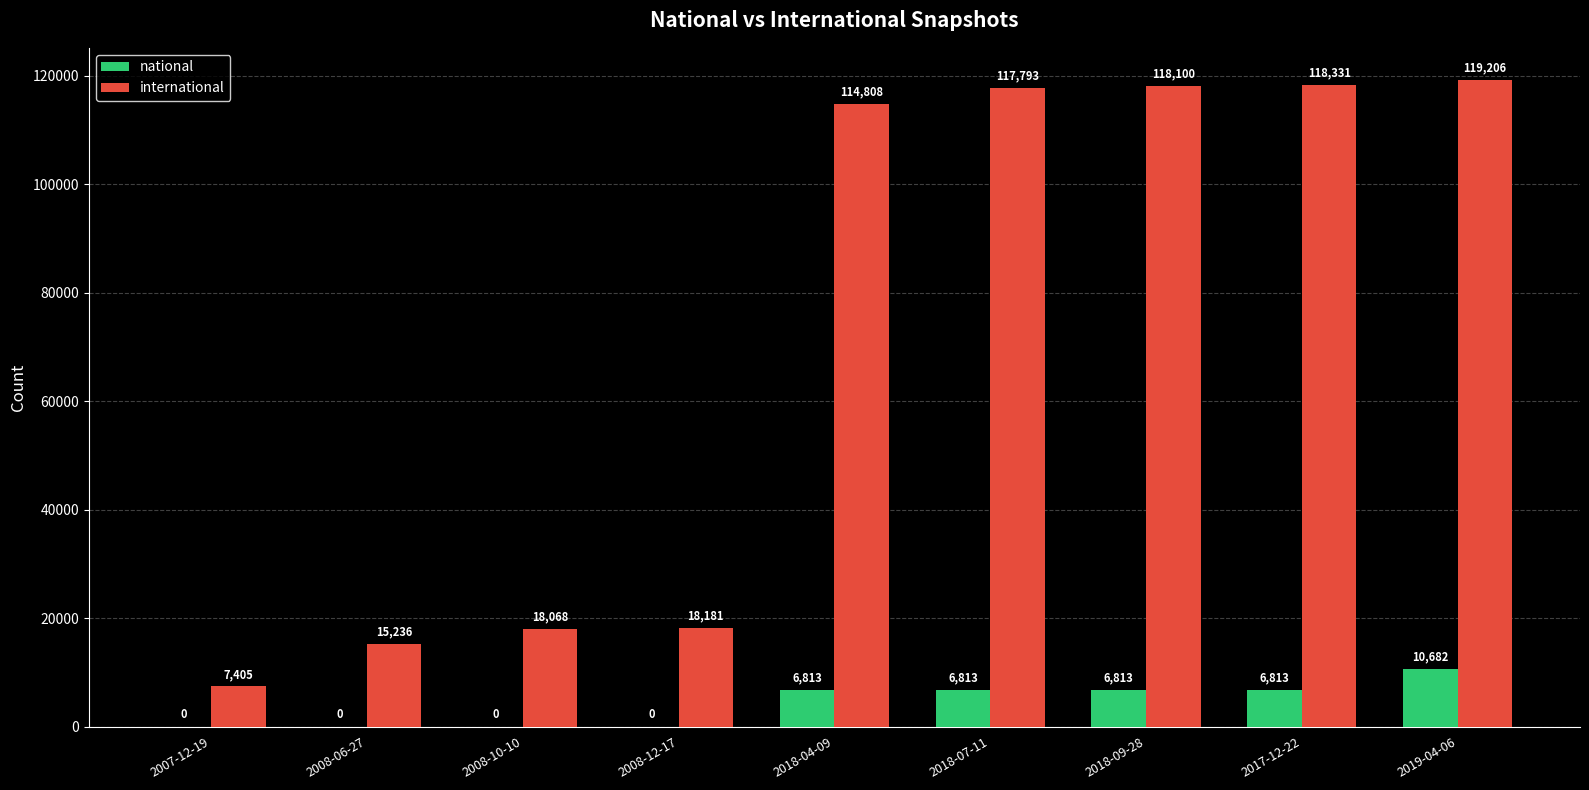

Read the national value at 2018-04-09, to the nearest 100.

6800